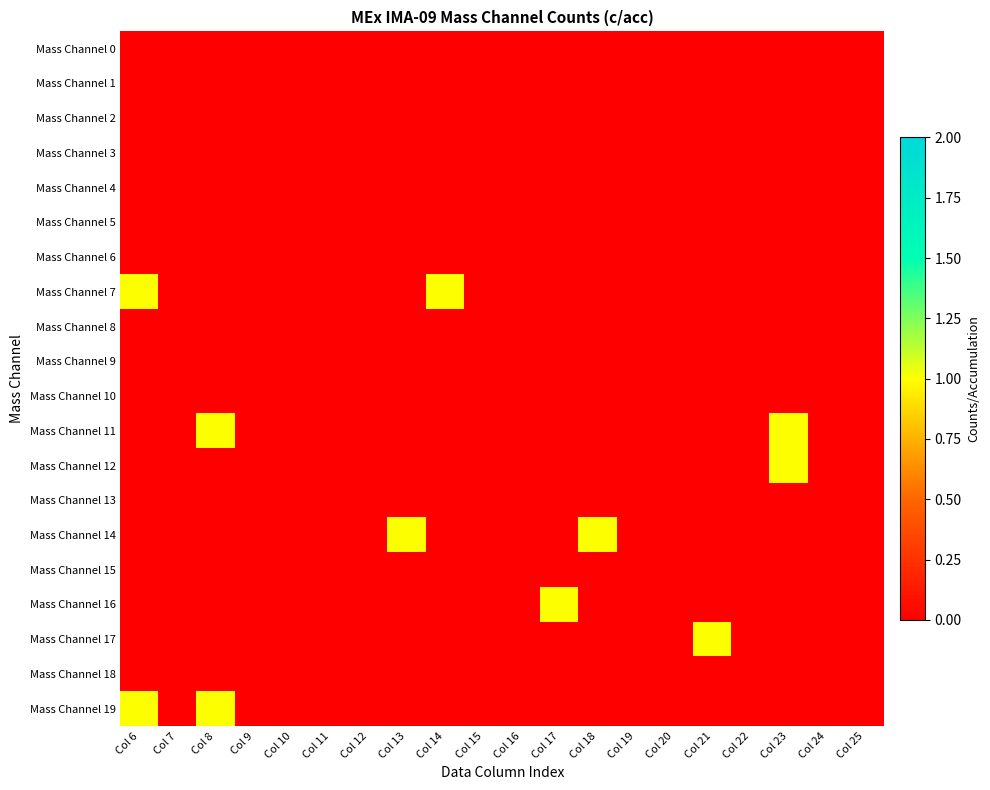

Reading right to left, transcribe all the data shown in this chart.

Mass Channel 0: Col 25=0	Col 24=0	Col 23=0	Col 22=0	Col 21=0	Col 20=0	Col 19=0	Col 18=0	Col 17=0	Col 16=0	Col 15=0	Col 14=0	Col 13=0	Col 12=0	Col 11=0	Col 10=0	Col 9=0	Col 8=0	Col 7=0	Col 6=0
Mass Channel 1: Col 25=0	Col 24=0	Col 23=0	Col 22=0	Col 21=0	Col 20=0	Col 19=0	Col 18=0	Col 17=0	Col 16=0	Col 15=0	Col 14=0	Col 13=0	Col 12=0	Col 11=0	Col 10=0	Col 9=0	Col 8=0	Col 7=0	Col 6=0
Mass Channel 2: Col 25=0	Col 24=0	Col 23=0	Col 22=0	Col 21=0	Col 20=0	Col 19=0	Col 18=0	Col 17=0	Col 16=0	Col 15=0	Col 14=0	Col 13=0	Col 12=0	Col 11=0	Col 10=0	Col 9=0	Col 8=0	Col 7=0	Col 6=0
Mass Channel 3: Col 25=0	Col 24=0	Col 23=0	Col 22=0	Col 21=0	Col 20=0	Col 19=0	Col 18=0	Col 17=0	Col 16=0	Col 15=0	Col 14=0	Col 13=0	Col 12=0	Col 11=0	Col 10=0	Col 9=0	Col 8=0	Col 7=0	Col 6=0
Mass Channel 4: Col 25=0	Col 24=0	Col 23=0	Col 22=0	Col 21=0	Col 20=0	Col 19=0	Col 18=0	Col 17=0	Col 16=0	Col 15=0	Col 14=0	Col 13=0	Col 12=0	Col 11=0	Col 10=0	Col 9=0	Col 8=0	Col 7=0	Col 6=0
Mass Channel 5: Col 25=0	Col 24=0	Col 23=0	Col 22=0	Col 21=0	Col 20=0	Col 19=0	Col 18=0	Col 17=0	Col 16=0	Col 15=0	Col 14=0	Col 13=0	Col 12=0	Col 11=0	Col 10=0	Col 9=0	Col 8=0	Col 7=0	Col 6=0
Mass Channel 6: Col 25=0	Col 24=0	Col 23=0	Col 22=0	Col 21=0	Col 20=0	Col 19=0	Col 18=0	Col 17=0	Col 16=0	Col 15=0	Col 14=0	Col 13=0	Col 12=0	Col 11=0	Col 10=0	Col 9=0	Col 8=0	Col 7=0	Col 6=0
Mass Channel 7: Col 25=0	Col 24=0	Col 23=0	Col 22=0	Col 21=0	Col 20=0	Col 19=0	Col 18=0	Col 17=0	Col 16=0	Col 15=0	Col 14=1	Col 13=0	Col 12=0	Col 11=0	Col 10=0	Col 9=0	Col 8=0	Col 7=0	Col 6=1
Mass Channel 8: Col 25=0	Col 24=0	Col 23=0	Col 22=0	Col 21=0	Col 20=0	Col 19=0	Col 18=0	Col 17=0	Col 16=0	Col 15=0	Col 14=0	Col 13=0	Col 12=0	Col 11=0	Col 10=0	Col 9=0	Col 8=0	Col 7=0	Col 6=0
Mass Channel 9: Col 25=0	Col 24=0	Col 23=0	Col 22=0	Col 21=0	Col 20=0	Col 19=0	Col 18=0	Col 17=0	Col 16=0	Col 15=0	Col 14=0	Col 13=0	Col 12=0	Col 11=0	Col 10=0	Col 9=0	Col 8=0	Col 7=0	Col 6=0
Mass Channel 10: Col 25=0	Col 24=0	Col 23=0	Col 22=0	Col 21=0	Col 20=0	Col 19=0	Col 18=0	Col 17=0	Col 16=0	Col 15=0	Col 14=0	Col 13=0	Col 12=0	Col 11=0	Col 10=0	Col 9=0	Col 8=0	Col 7=0	Col 6=0
Mass Channel 11: Col 25=0	Col 24=0	Col 23=1	Col 22=0	Col 21=0	Col 20=0	Col 19=0	Col 18=0	Col 17=0	Col 16=0	Col 15=0	Col 14=0	Col 13=0	Col 12=0	Col 11=0	Col 10=0	Col 9=0	Col 8=1	Col 7=0	Col 6=0
Mass Channel 12: Col 25=0	Col 24=0	Col 23=1	Col 22=0	Col 21=0	Col 20=0	Col 19=0	Col 18=0	Col 17=0	Col 16=0	Col 15=0	Col 14=0	Col 13=0	Col 12=0	Col 11=0	Col 10=0	Col 9=0	Col 8=0	Col 7=0	Col 6=0
Mass Channel 13: Col 25=0	Col 24=0	Col 23=0	Col 22=0	Col 21=0	Col 20=0	Col 19=0	Col 18=0	Col 17=0	Col 16=0	Col 15=0	Col 14=0	Col 13=0	Col 12=0	Col 11=0	Col 10=0	Col 9=0	Col 8=0	Col 7=0	Col 6=0
Mass Channel 14: Col 25=0	Col 24=0	Col 23=0	Col 22=0	Col 21=0	Col 20=0	Col 19=0	Col 18=1	Col 17=0	Col 16=0	Col 15=0	Col 14=0	Col 13=1	Col 12=0	Col 11=0	Col 10=0	Col 9=0	Col 8=0	Col 7=0	Col 6=0
Mass Channel 15: Col 25=0	Col 24=0	Col 23=0	Col 22=0	Col 21=0	Col 20=0	Col 19=0	Col 18=0	Col 17=0	Col 16=0	Col 15=0	Col 14=0	Col 13=0	Col 12=0	Col 11=0	Col 10=0	Col 9=0	Col 8=0	Col 7=0	Col 6=0
Mass Channel 16: Col 25=0	Col 24=0	Col 23=0	Col 22=0	Col 21=0	Col 20=0	Col 19=0	Col 18=0	Col 17=1	Col 16=0	Col 15=0	Col 14=0	Col 13=0	Col 12=0	Col 11=0	Col 10=0	Col 9=0	Col 8=0	Col 7=0	Col 6=0
Mass Channel 17: Col 25=0	Col 24=0	Col 23=0	Col 22=0	Col 21=1	Col 20=0	Col 19=0	Col 18=0	Col 17=0	Col 16=0	Col 15=0	Col 14=0	Col 13=0	Col 12=0	Col 11=0	Col 10=0	Col 9=0	Col 8=0	Col 7=0	Col 6=0
Mass Channel 18: Col 25=0	Col 24=0	Col 23=0	Col 22=0	Col 21=0	Col 20=0	Col 19=0	Col 18=0	Col 17=0	Col 16=0	Col 15=0	Col 14=0	Col 13=0	Col 12=0	Col 11=0	Col 10=0	Col 9=0	Col 8=0	Col 7=0	Col 6=0
Mass Channel 19: Col 25=0	Col 24=0	Col 23=0	Col 22=0	Col 21=0	Col 20=0	Col 19=0	Col 18=0	Col 17=0	Col 16=0	Col 15=0	Col 14=0	Col 13=0	Col 12=0	Col 11=0	Col 10=0	Col 9=0	Col 8=1	Col 7=0	Col 6=1